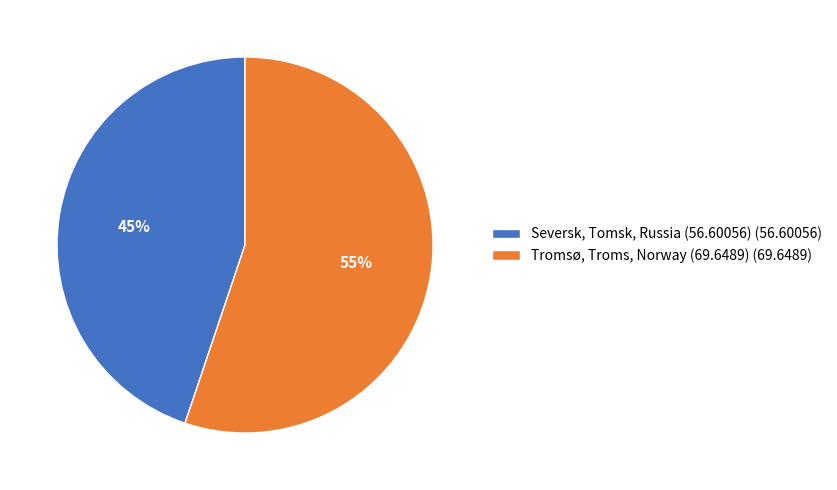

Which category has the biggest portion of the pie?

Tromsø, Troms, Norway (69.6489)